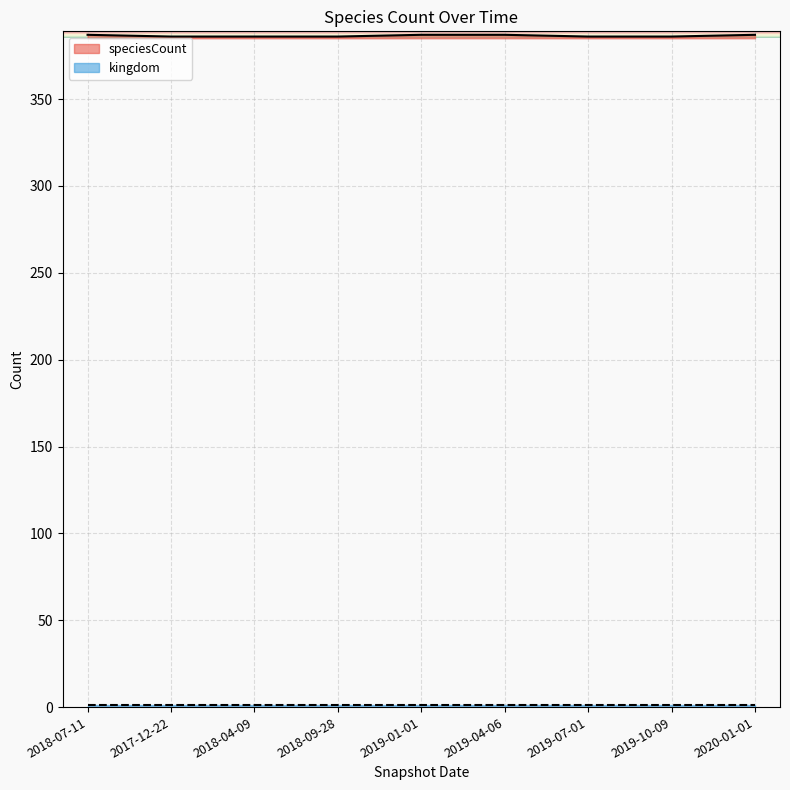

What is the ratio of the value at 2019-01-01 to the value at 2018-09-28?

1.0